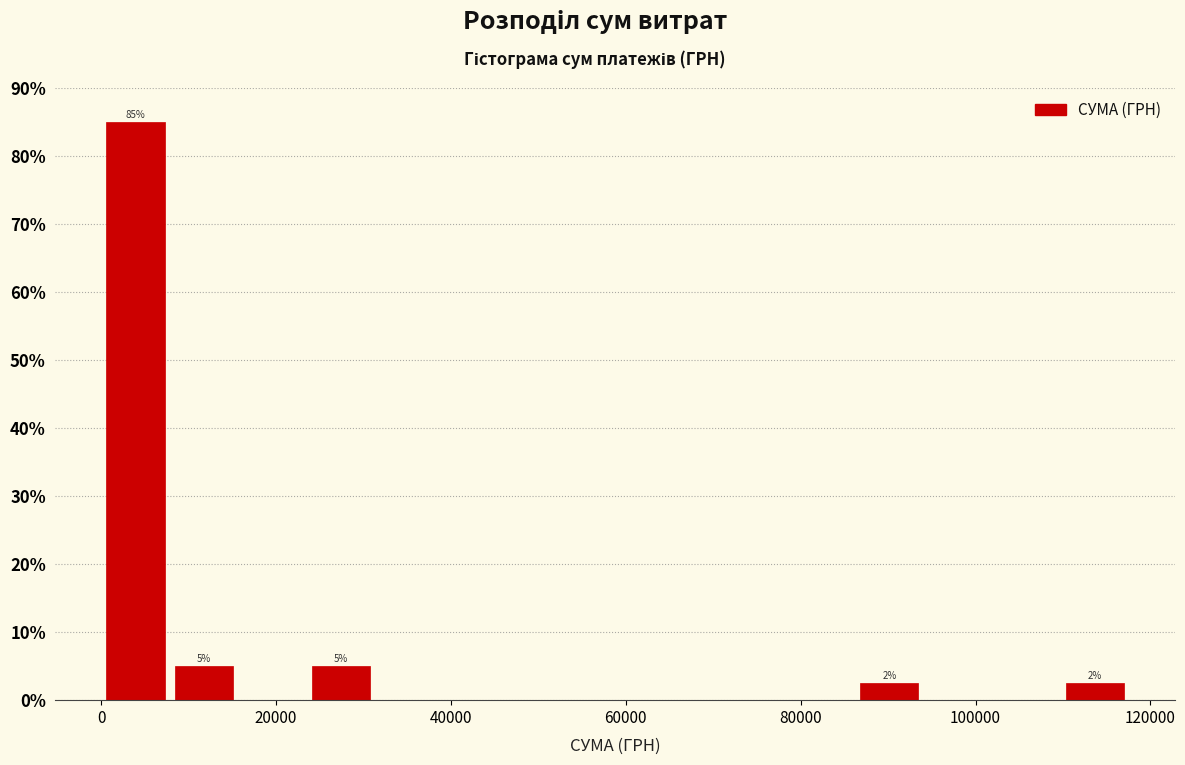

Around what value on the x-axis is the tallest bar? Give the approximate position of its centre, as read against the axis.

4000